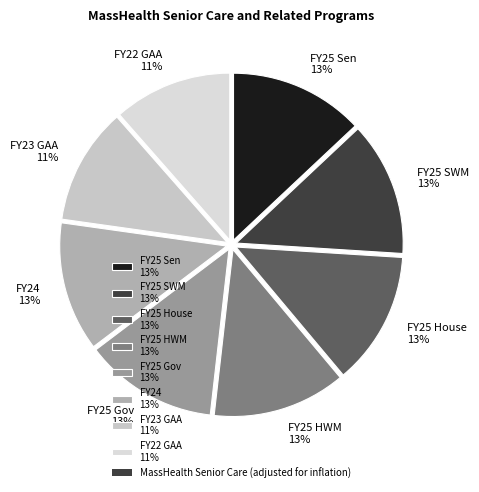

Combined, do FY24 13% and FY22 GAA 11% account for over 50%?

No